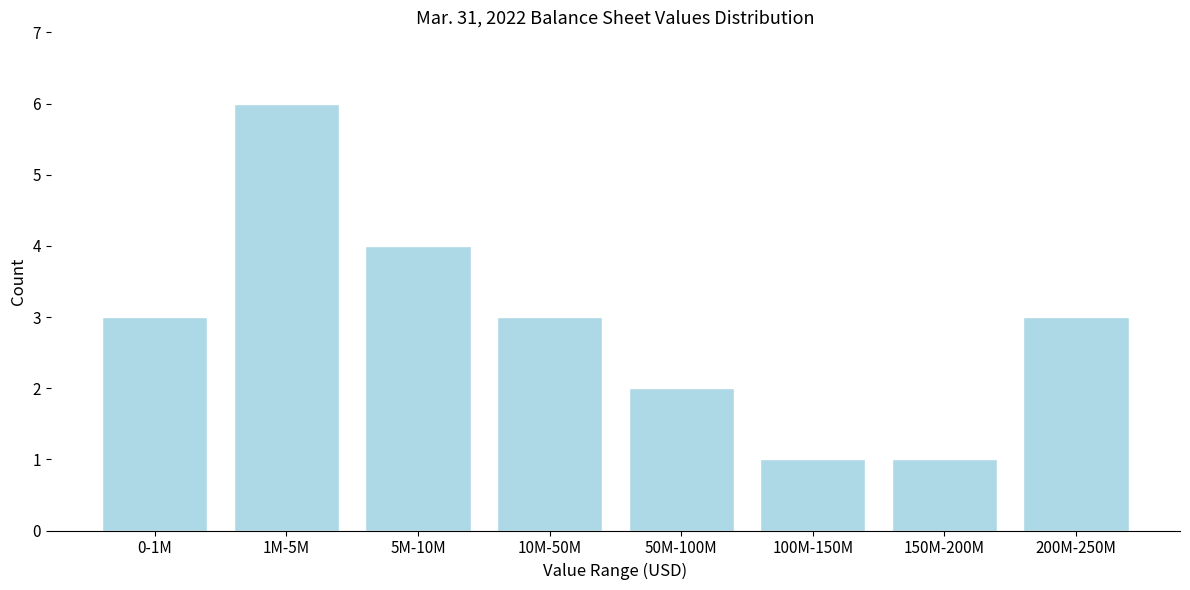

Reading left to right, what are all the values shown in this chart?

0-1M=3	1M-5M=6	5M-10M=4	10M-50M=3	50M-100M=2	100M-150M=1	150M-200M=1	200M-250M=3